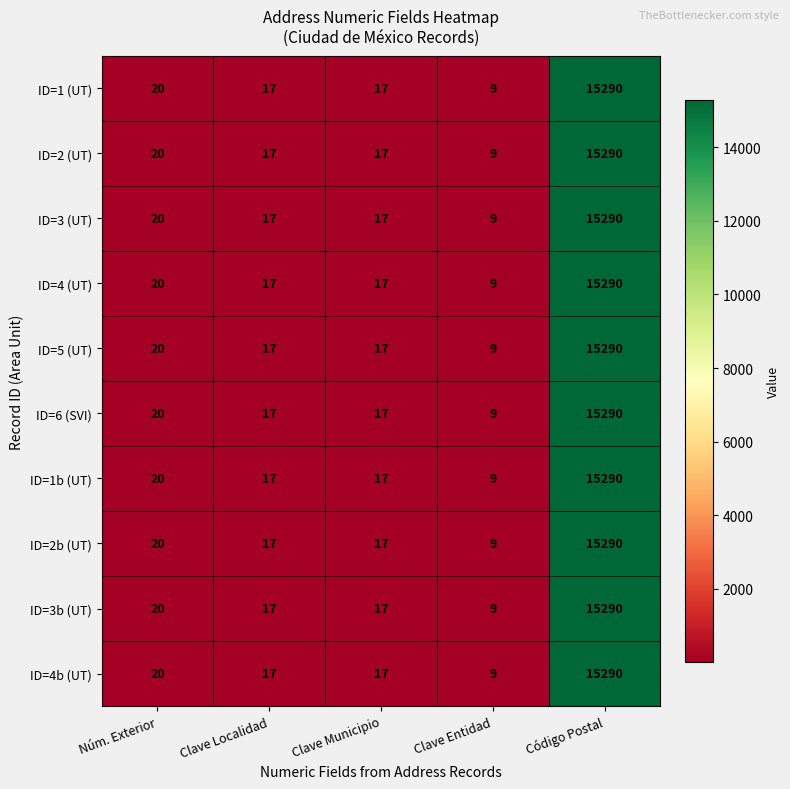

At which category does the chart reach its peak across all series?

Código Postal